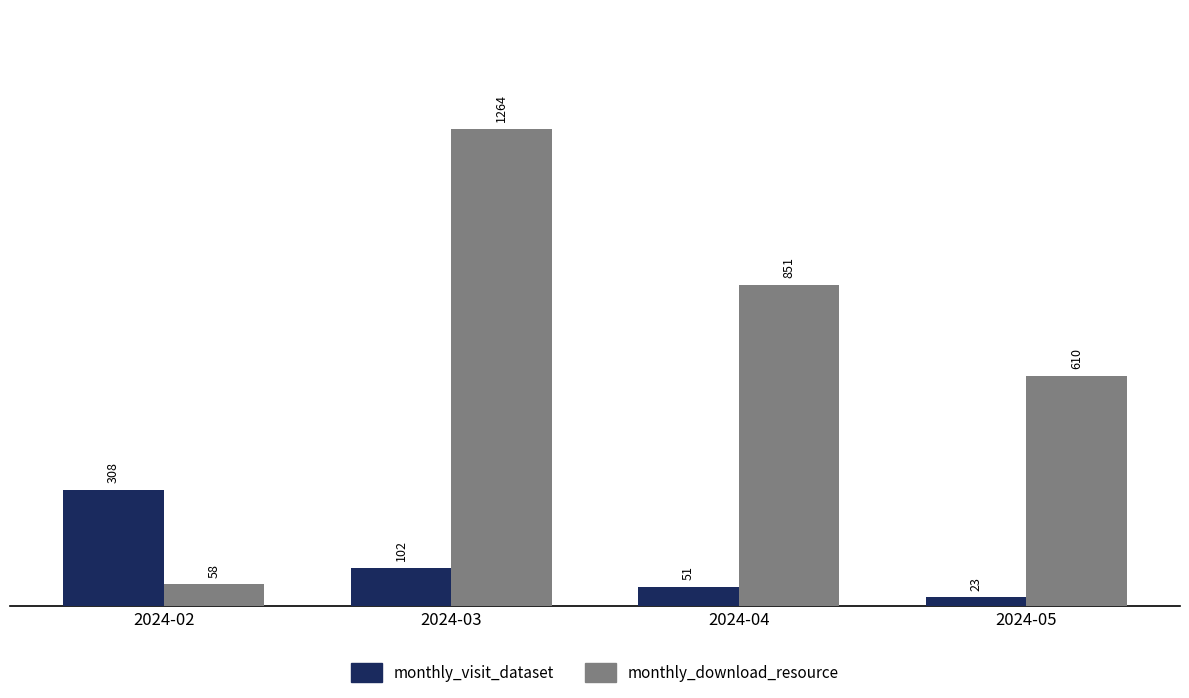

Is it true that monthly_visit_dataset equals 180 at 2024-03?

False